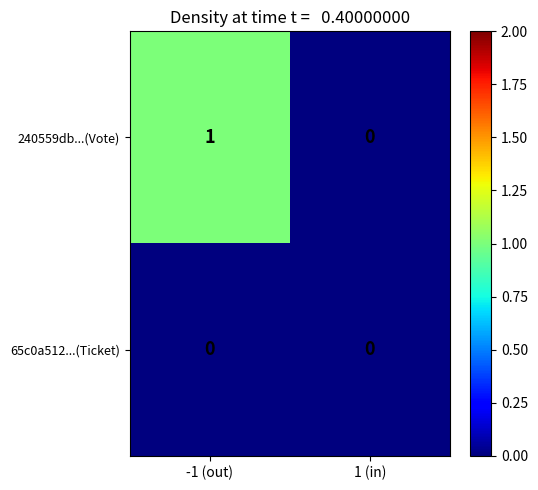

What is the maximum value shown in the chart?

1